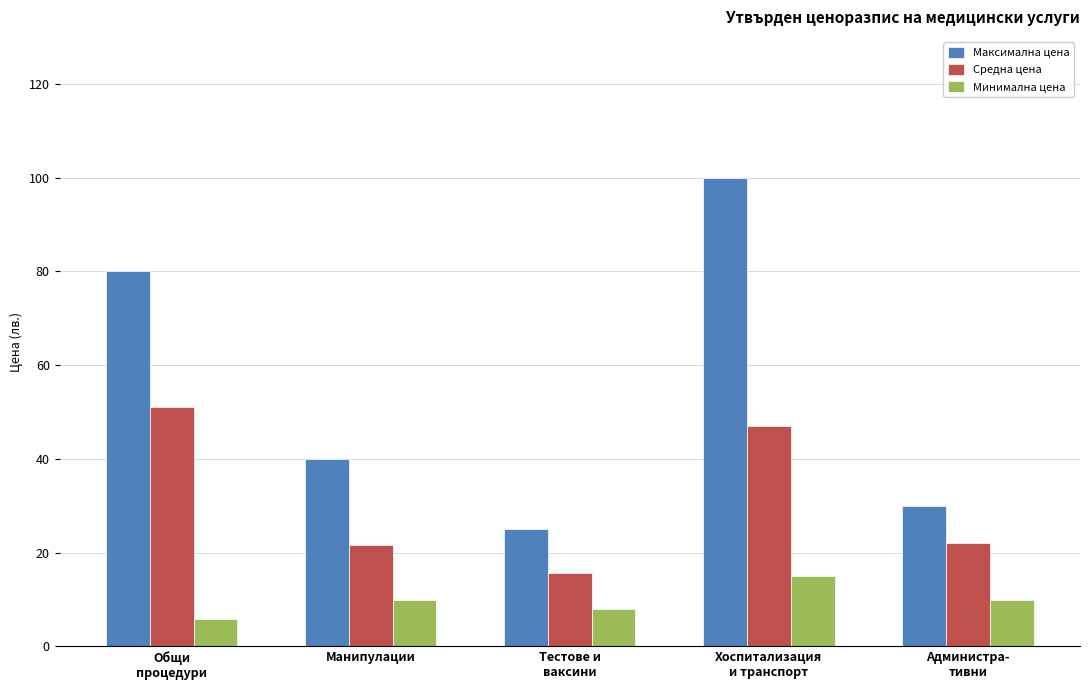

What is the label of the 4th bar from the right?

Манипулации